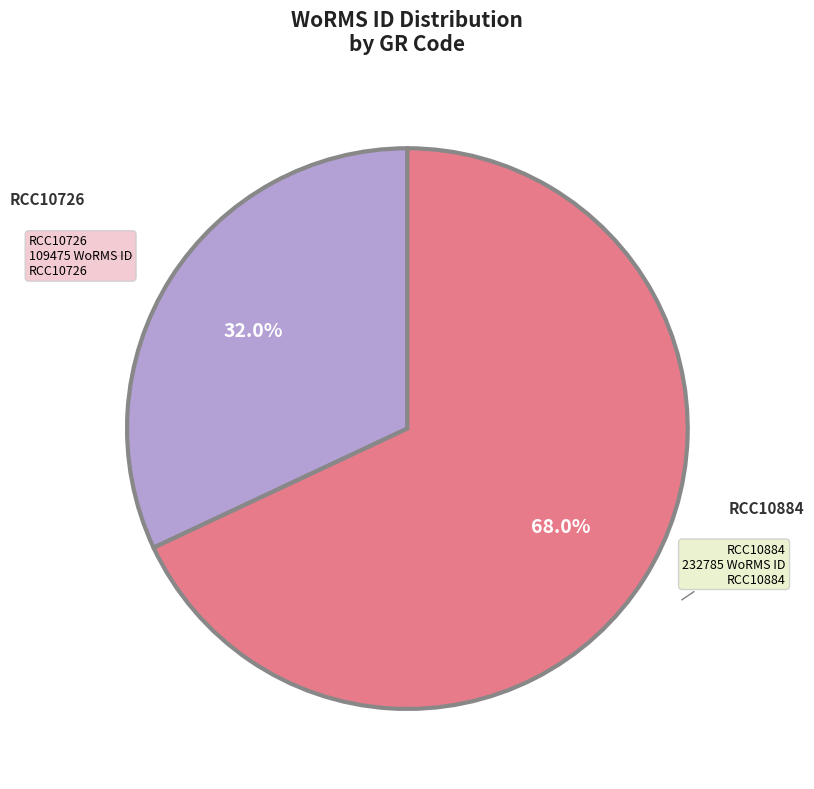

Is there any slice that represents more than half of the pie?

Yes